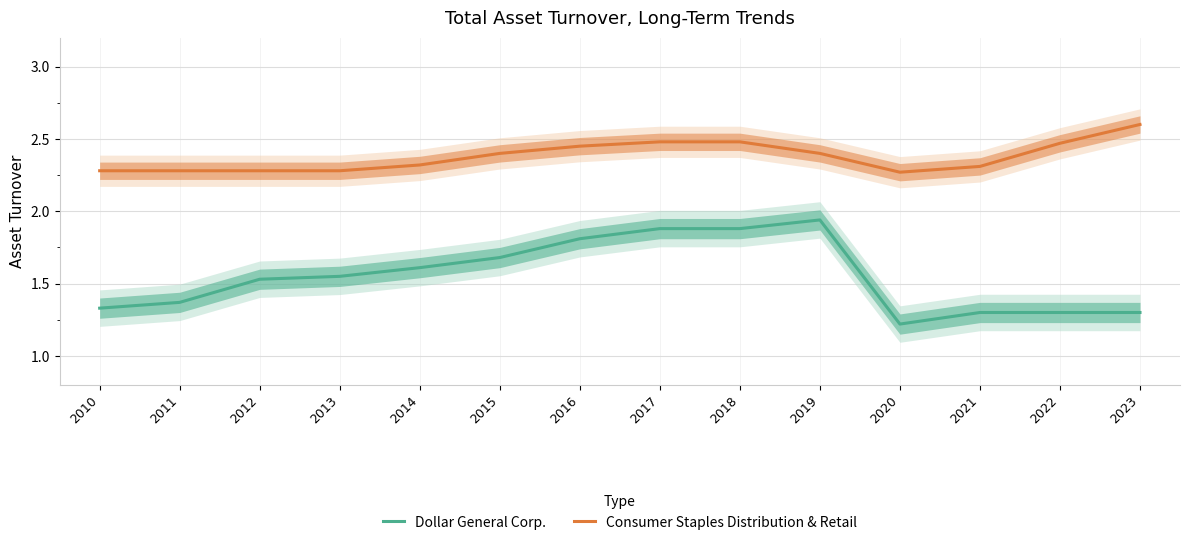

Is it true that Consumer Staples Distribution & Retail equals 1.5 at 2020?

False